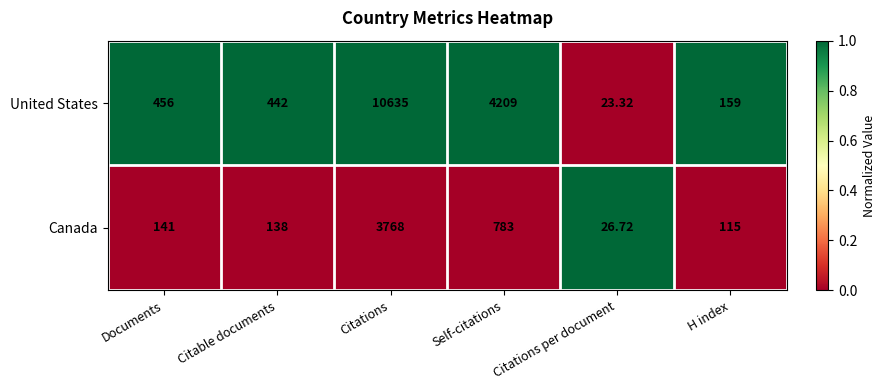

At which category is the sum across all series the highest?

Citations